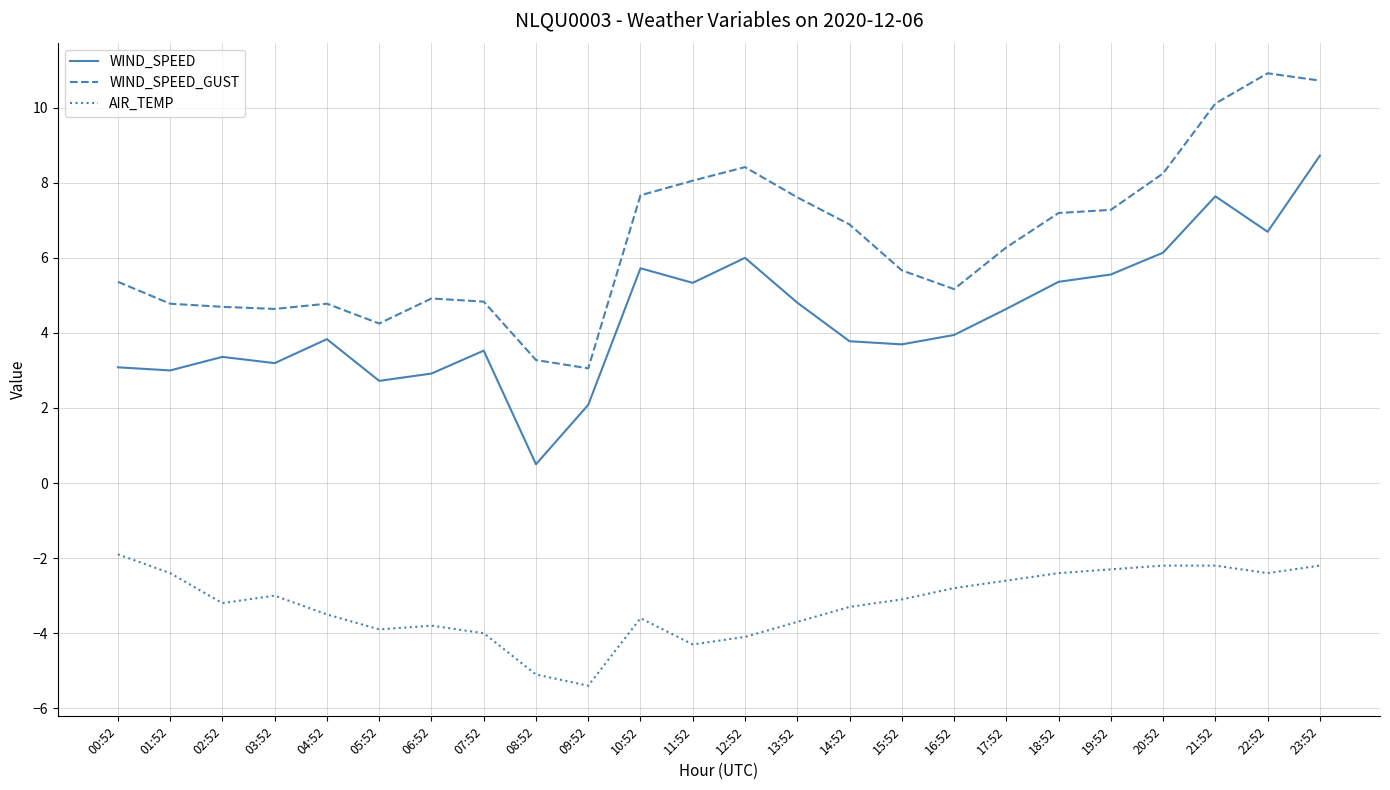

What position from the left is 16:52?

17